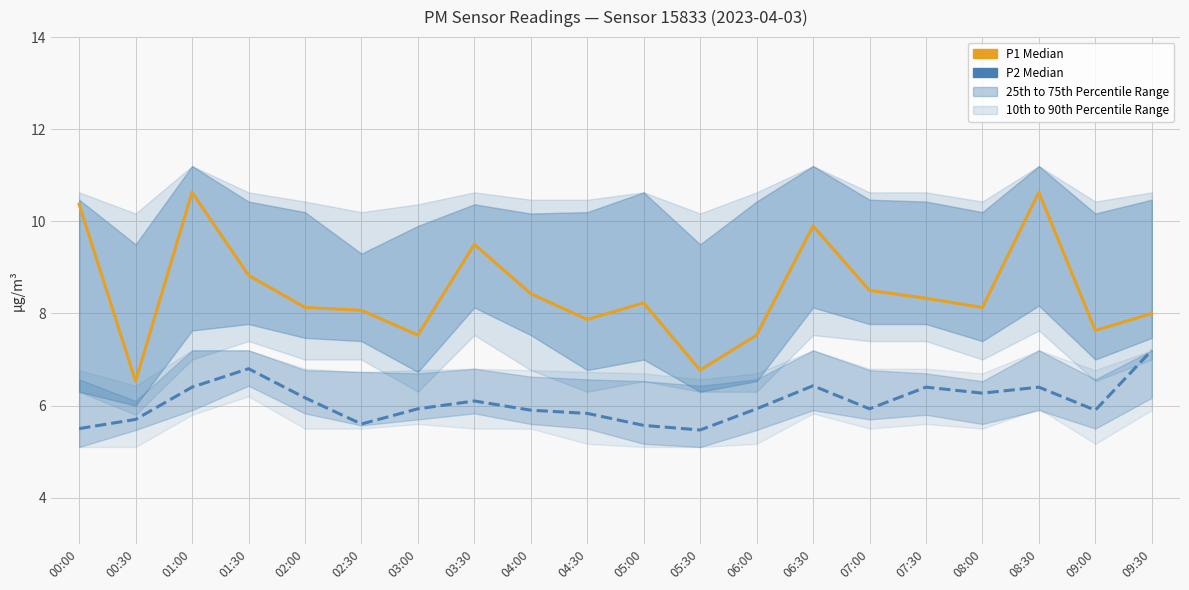

At which category is the sum across all series the highest?

01:00